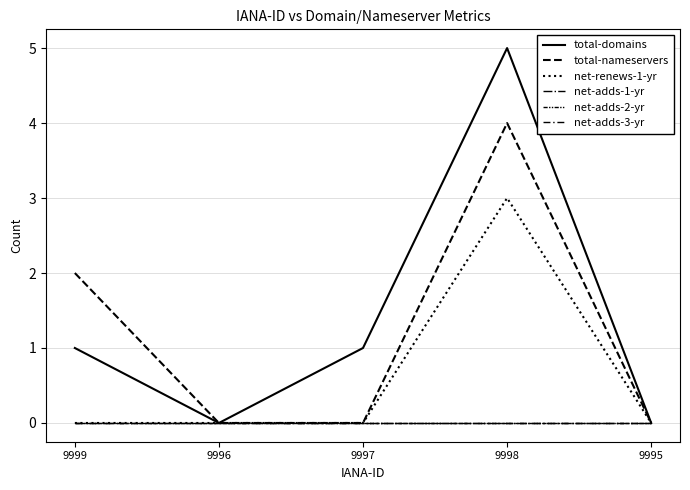

Where is the first local maximum for total-nameservers?

9998